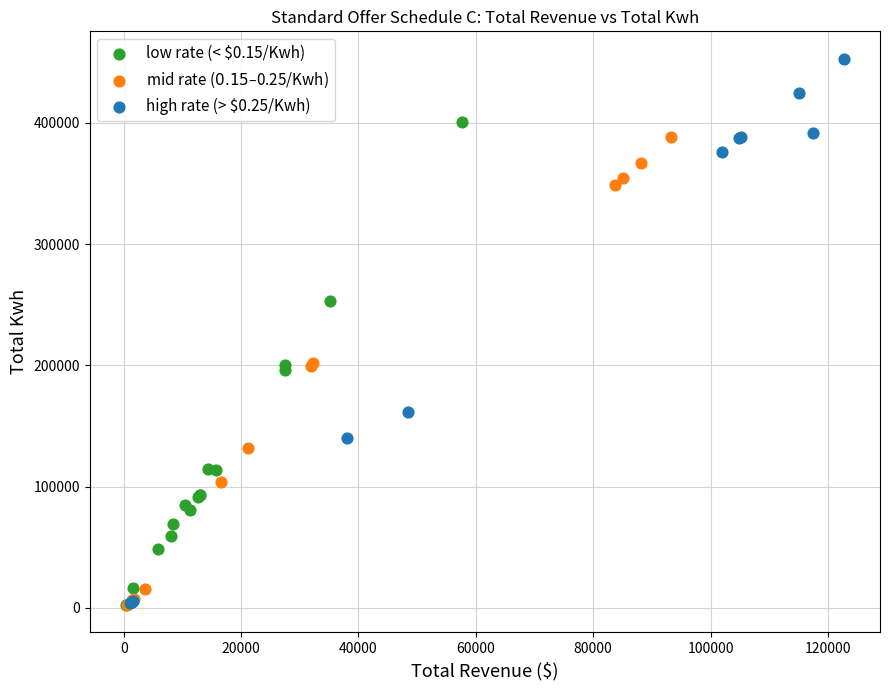

Which series has the widest spread of Y values?

high rate (> $0.25/Kwh)